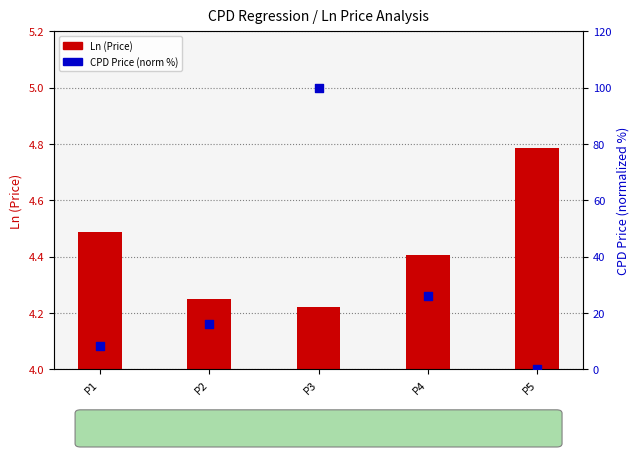

Which series contains the highest Y value?

CPD Price (norm %)